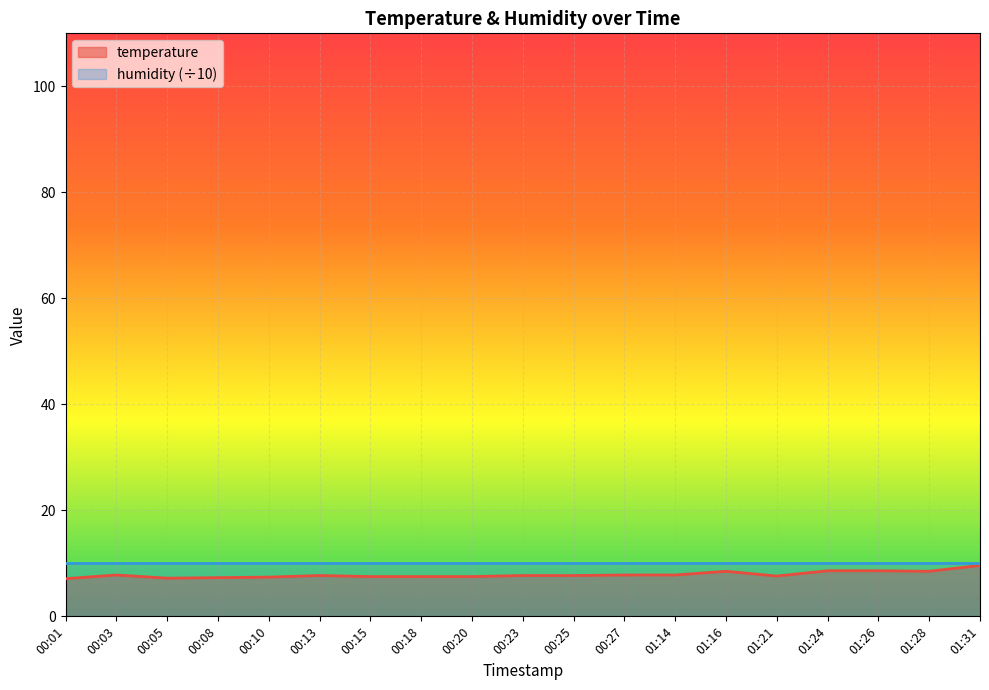

True or false: the data has more than 0 interior local peaks.

True